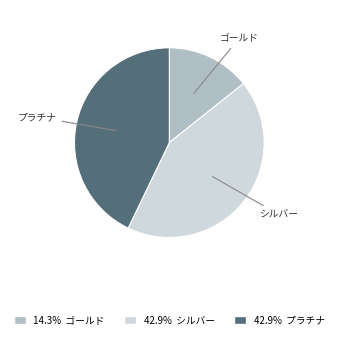

Does any single category account for the majority?

No